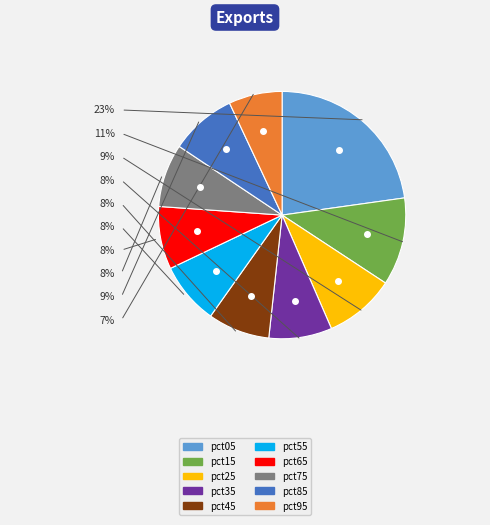

Combined, do pct15 and pct85 account for over 50%?

No